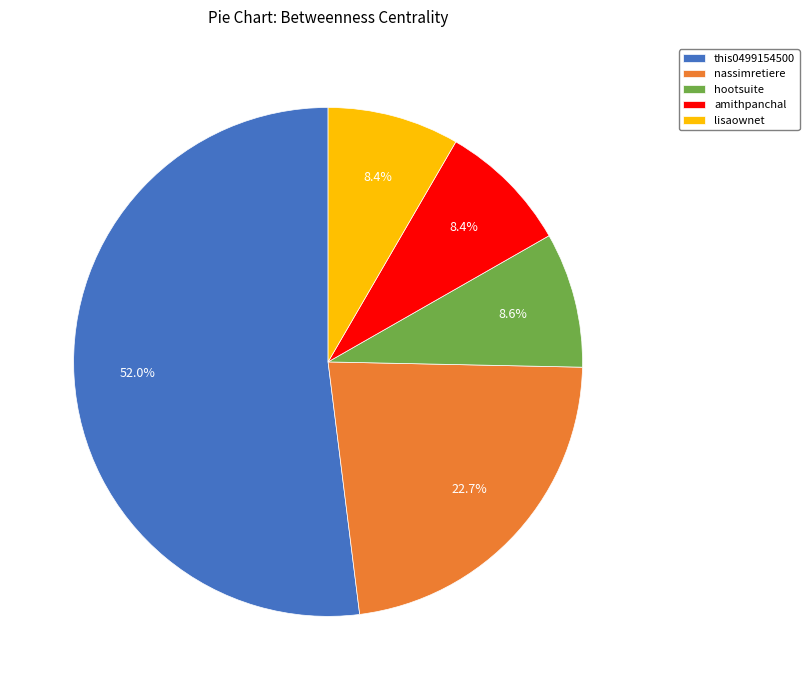

Combined, do lisaownet and amithpanchal account for over 50%?

No